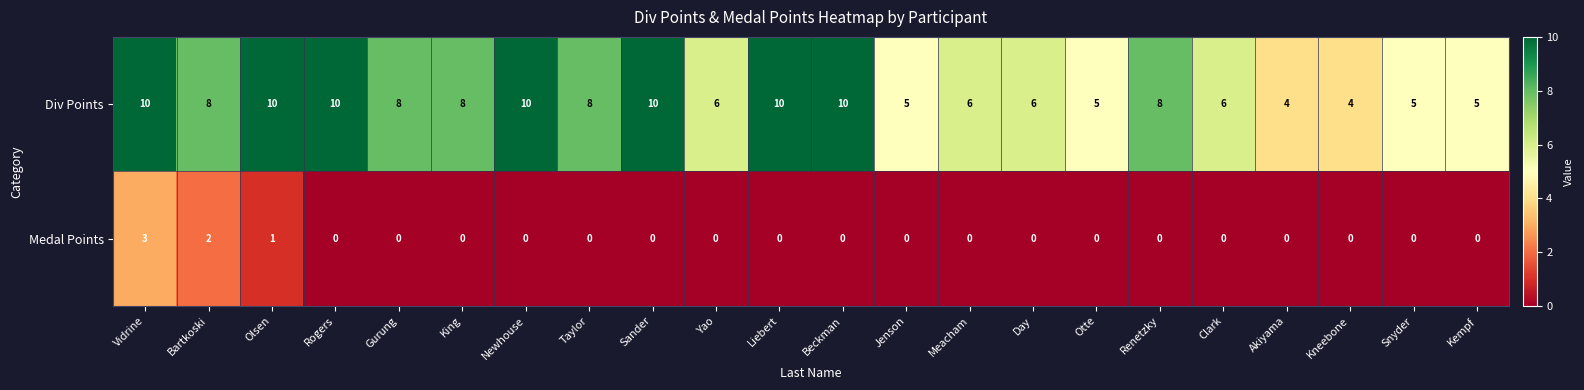

The Medal Points series shows 0 at Yao. True or false?

True